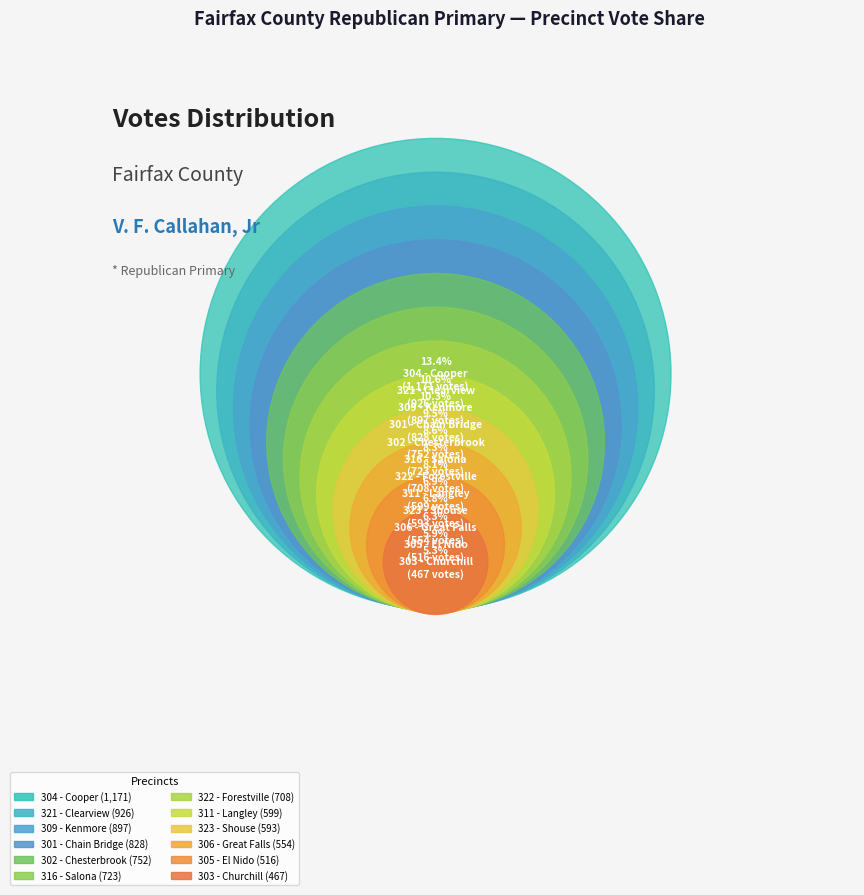

What percentage is the 304 - Cooper slice, to the nearest percent?

13%